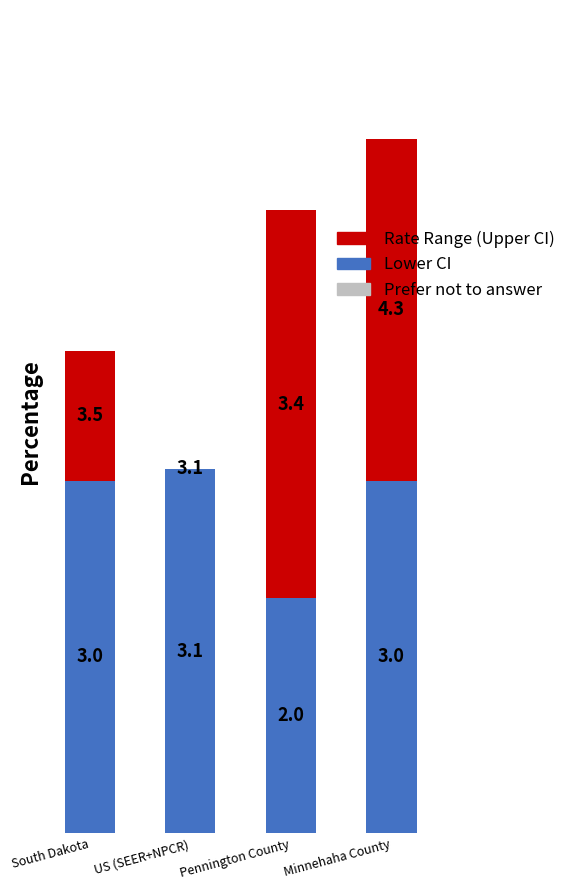

Does the chart contain stacked bars?

Yes